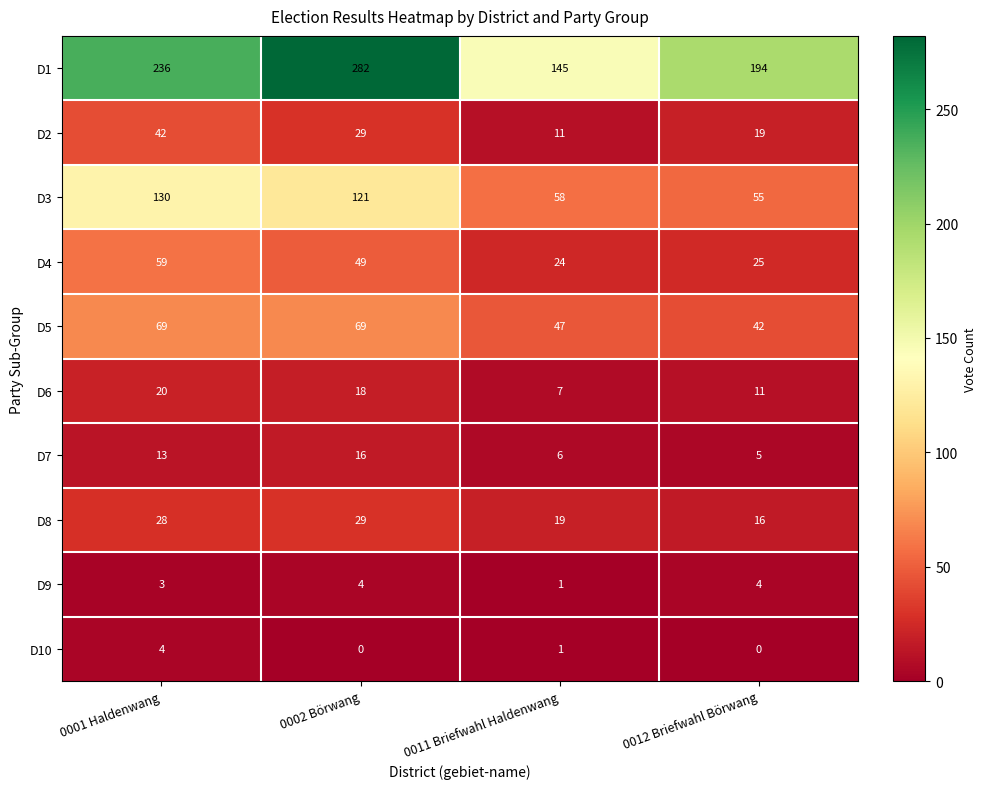

What is the spread (max minus min) of values at 0001 Haldenwang?

233